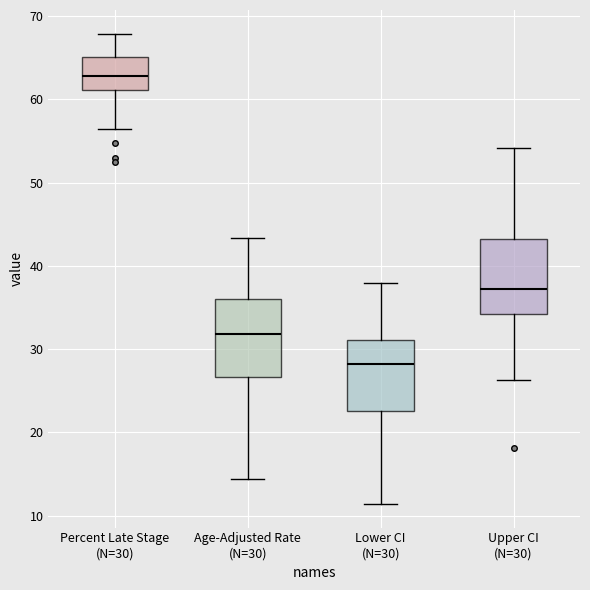

Which box has the highest median line?

Percent Late Stage (N=30)